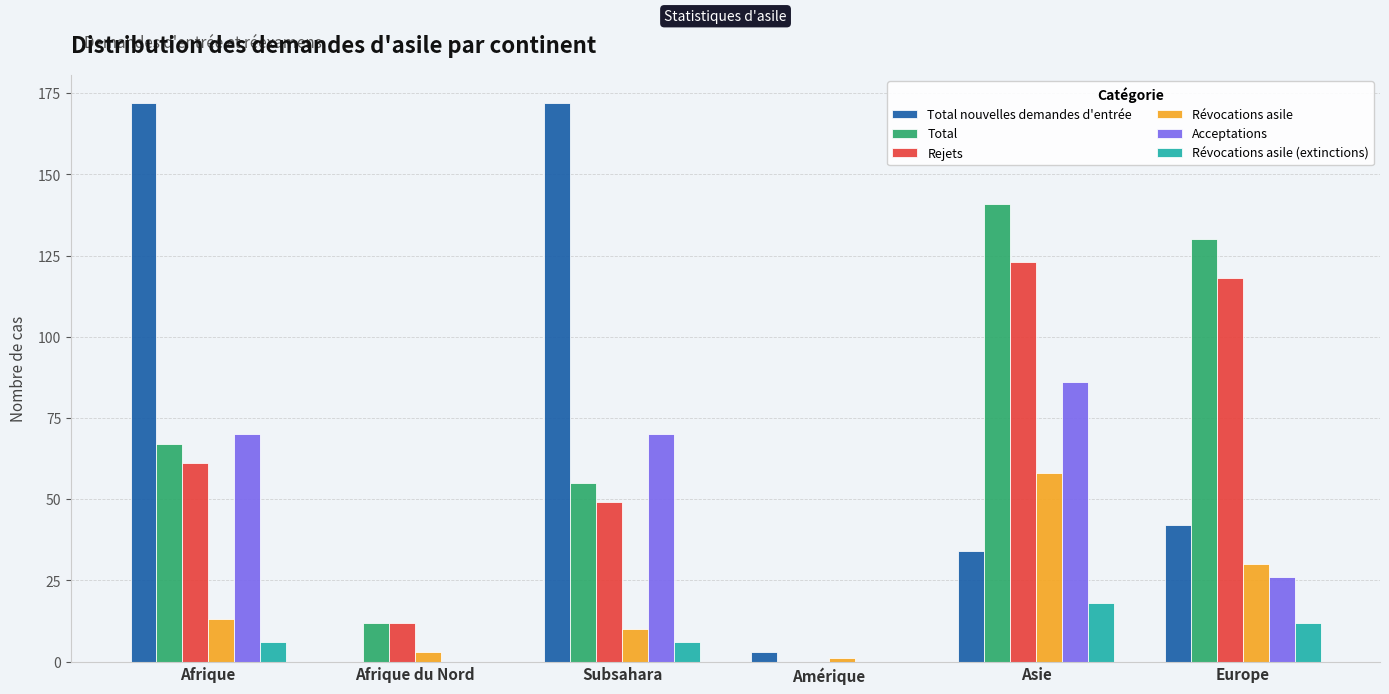

What is the sum of all Total nouvelles demandes d'entrée values?

423